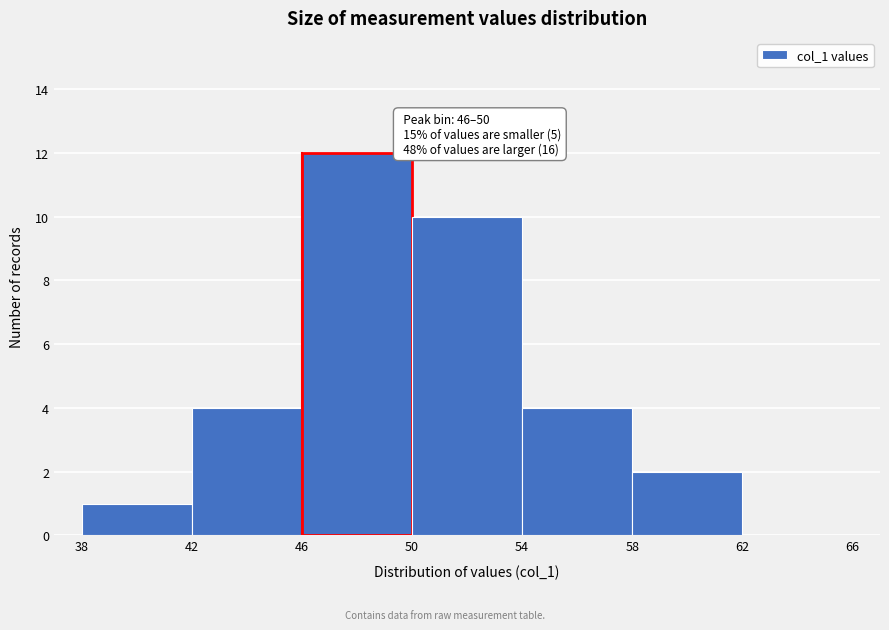

Over which range of the x-axis is the bar tallest?

46 to 50